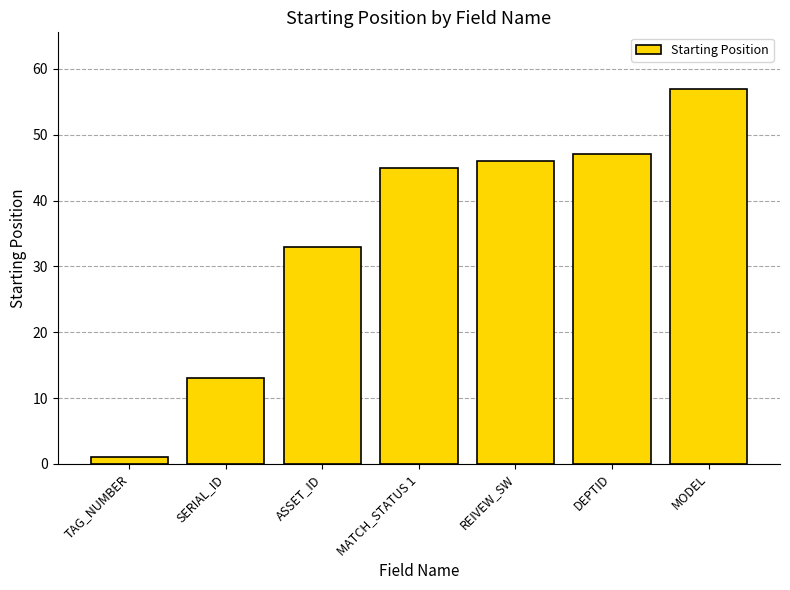

The chart shows a value of 45 at MATCH_STATUS 1. True or false?

True